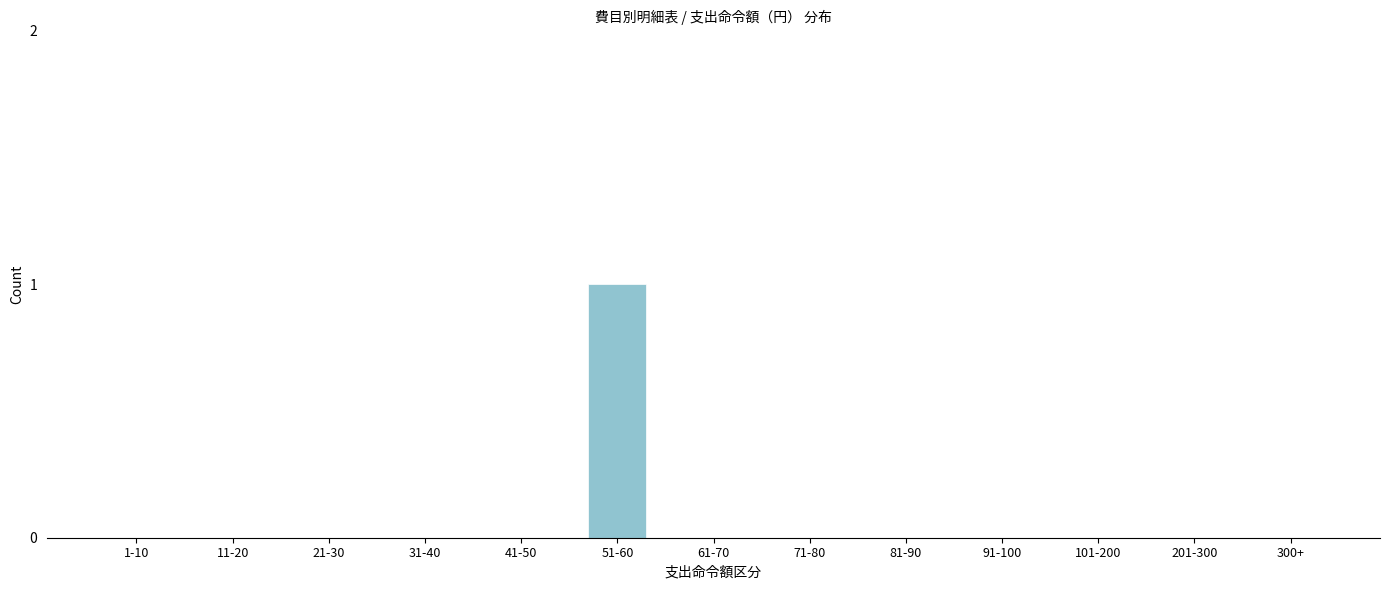

Reading left to right, list all the values displayed in this chart.

1-10=0	11-20=0	21-30=0	31-40=0	41-50=0	51-60=1	61-70=0	71-80=0	81-90=0	91-100=0	101-200=0	201-300=0	300+=0